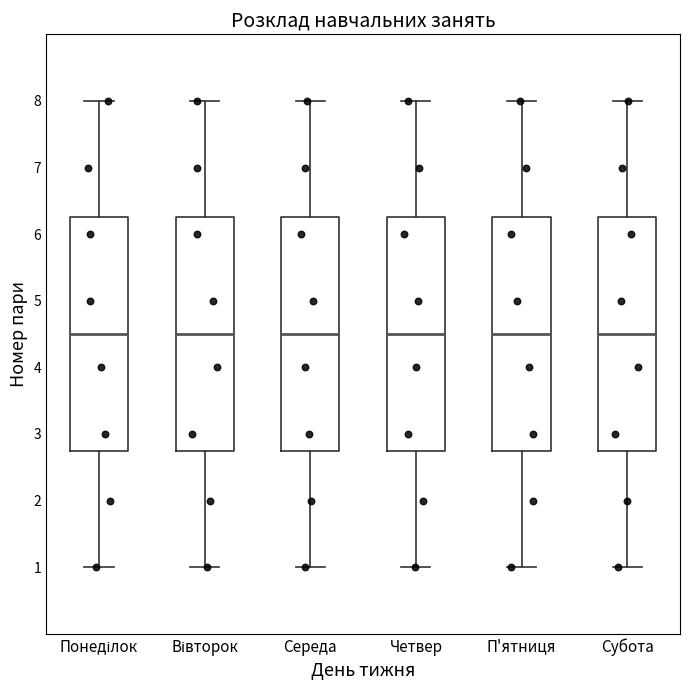

Reading left to right, transcribe this box plot: for each box, give where its median line is, the range the box spans, and where its two whiskers end, as read against the y-axis. The values are not printed on the chart, so give them approximately, as read against the axis.

Понеділок: median 4.5, box 2.8 to 6.3, whiskers 1.0 to 8.0
Вівторок: median 4.5, box 2.8 to 6.3, whiskers 1.0 to 8.0
Середа: median 4.5, box 2.8 to 6.3, whiskers 1.0 to 8.0
Четвер: median 4.5, box 2.8 to 6.3, whiskers 1.0 to 8.0
П'ятниця: median 4.5, box 2.8 to 6.3, whiskers 1.0 to 8.0
Субота: median 4.5, box 2.8 to 6.3, whiskers 1.0 to 8.0